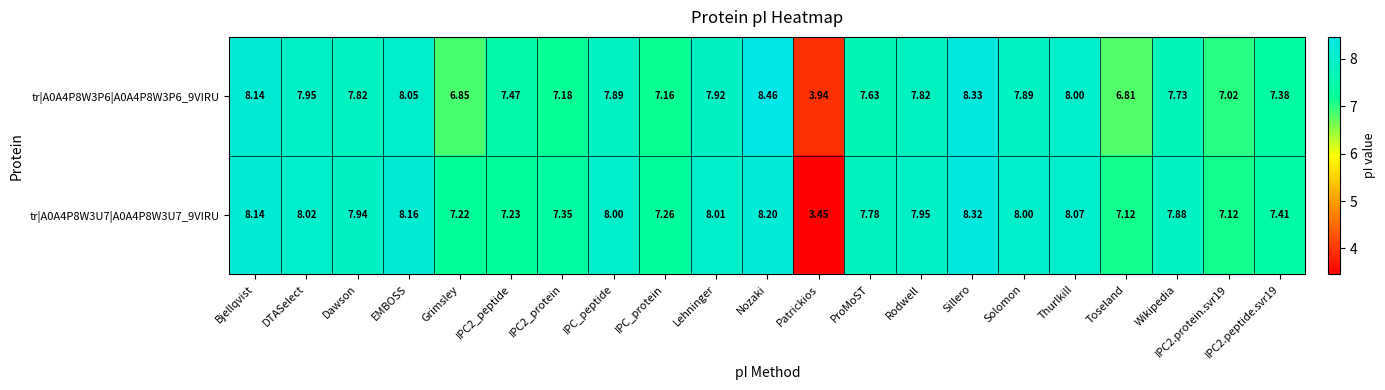

Is the value of tr|A0A4P8W3U7|A0A4P8W3U7_9VIRU at Nozaki greater than the value of tr|A0A4P8W3P6|A0A4P8W3P6_9VIRU at Solomon?

Yes